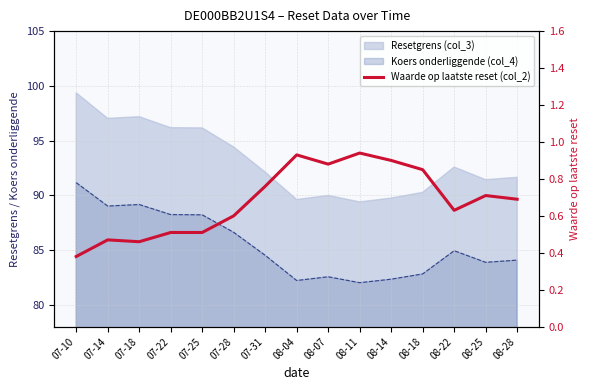

Which label corresponds to the largest value in the chart?

08-11